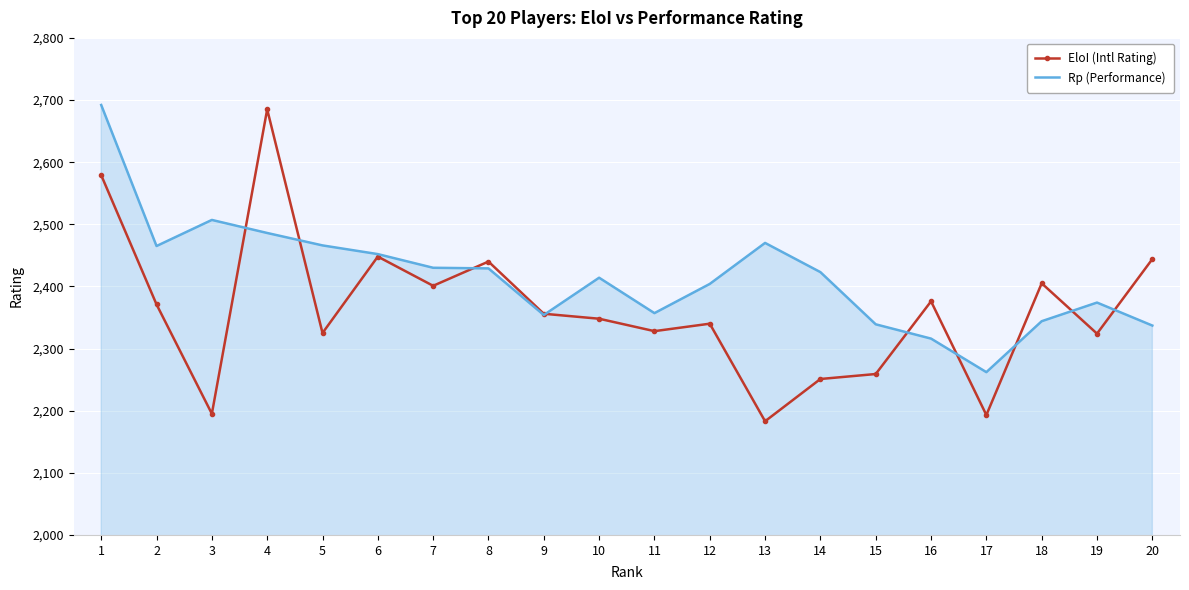

What is the average value of the Rp (Performance) series?

2416